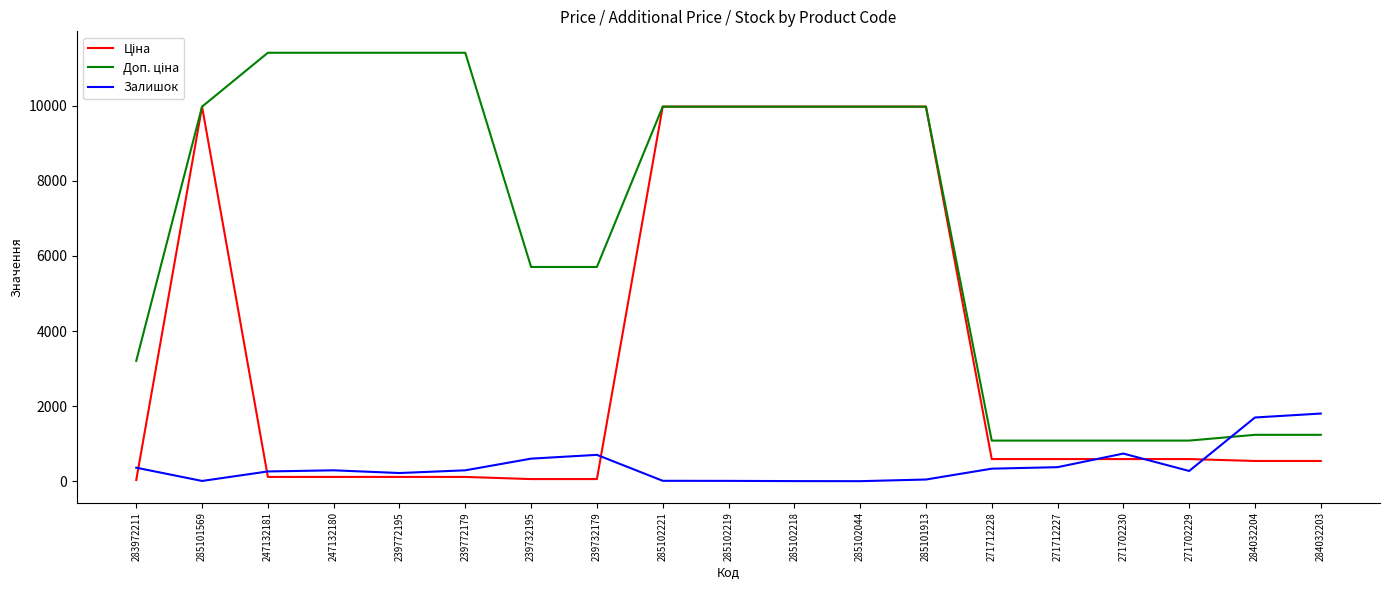

How many lines are shown in the chart?

3